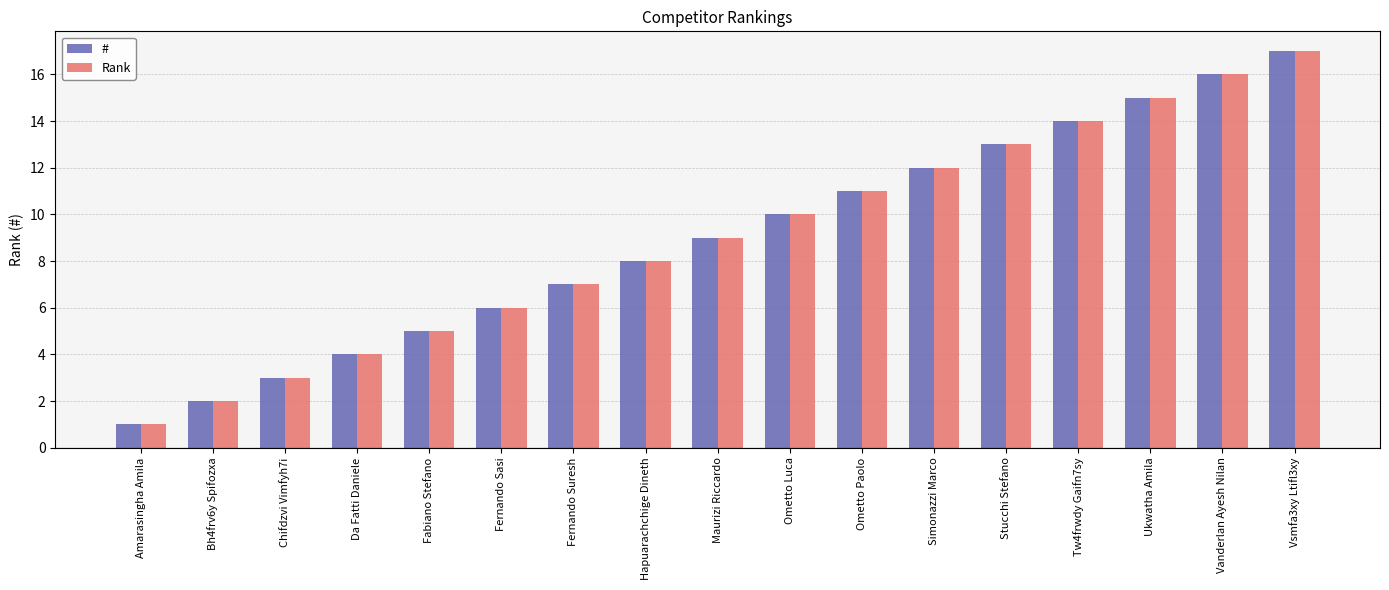

What is the label of the 12th bar from the right?

Fernando Sasi